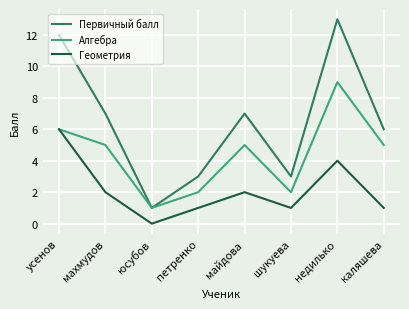

What position from the right is майдова?

4